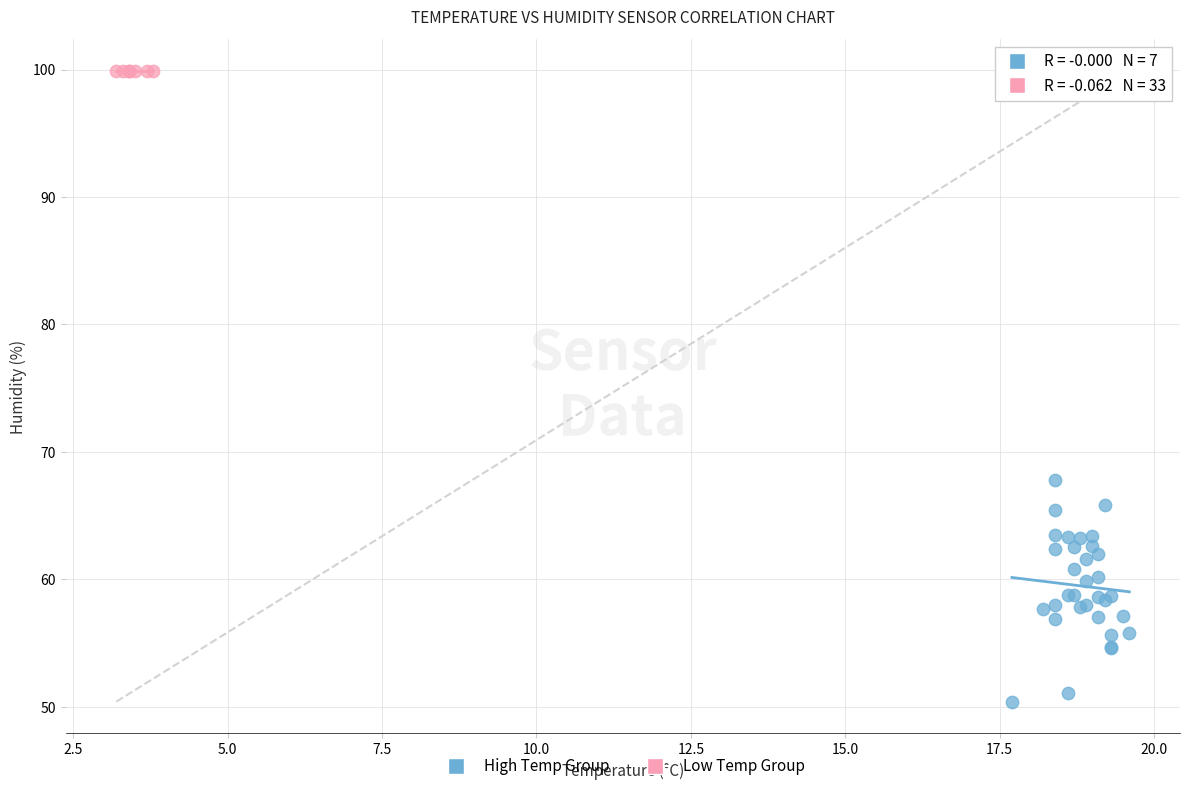

Which series reaches the minimum Y coordinate?

High Temp Group